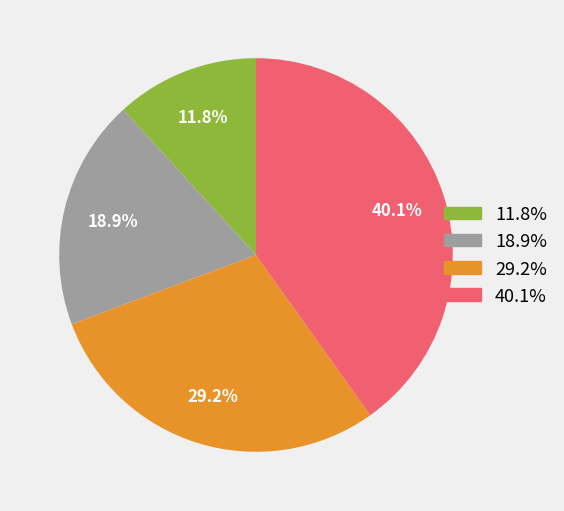

Is there a majority slice in this chart?

No